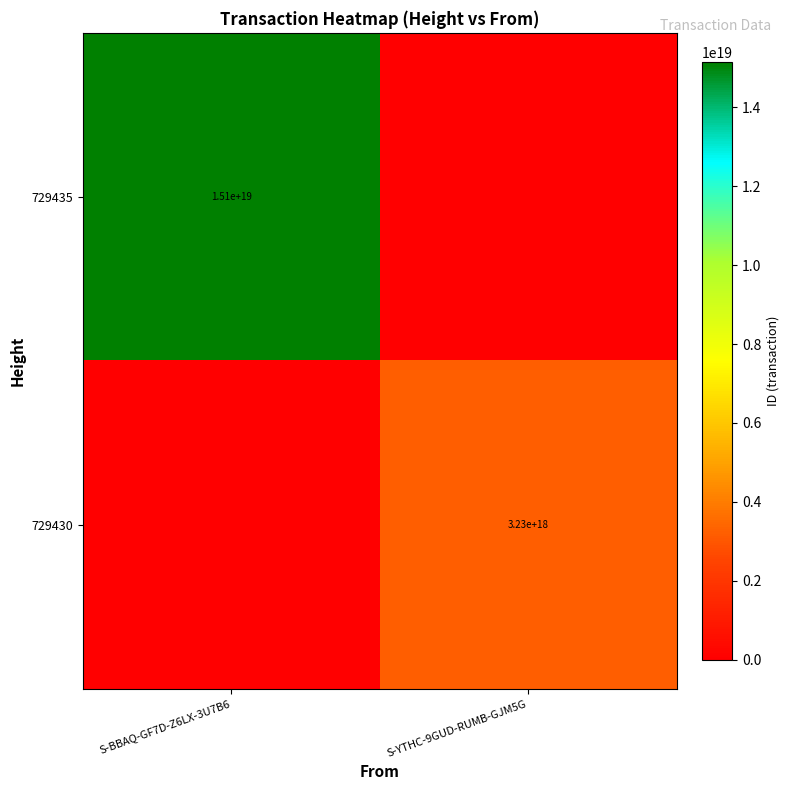

The 729430 series shows 3230000000000000000 at S-YTHC-9GUD-RUMB-GJM5G. True or false?

True